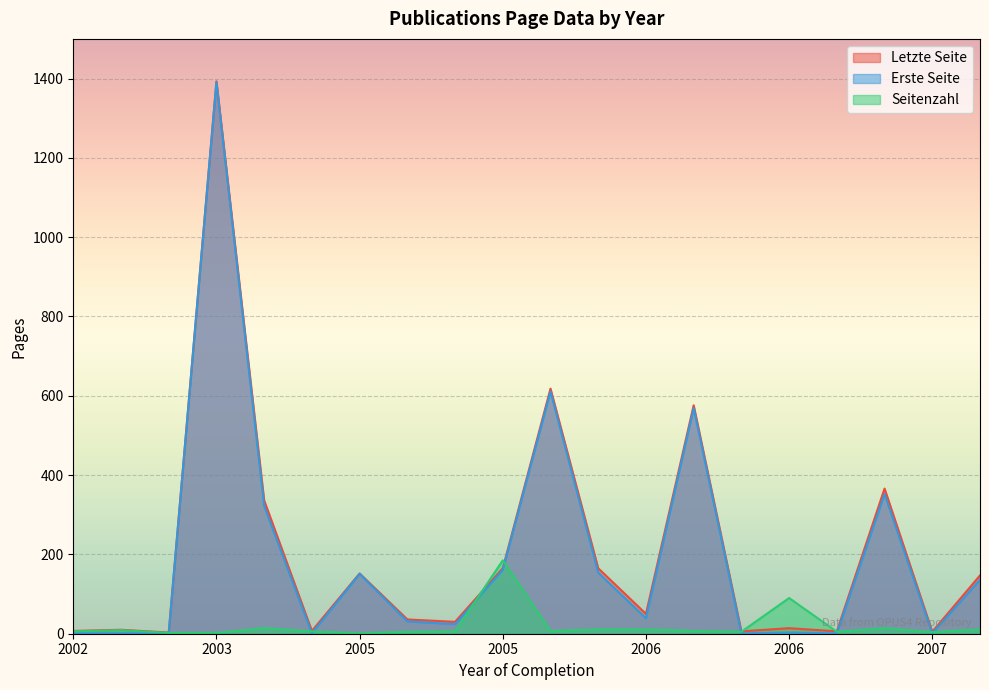

Read the Erste Seite value at 2007.

1